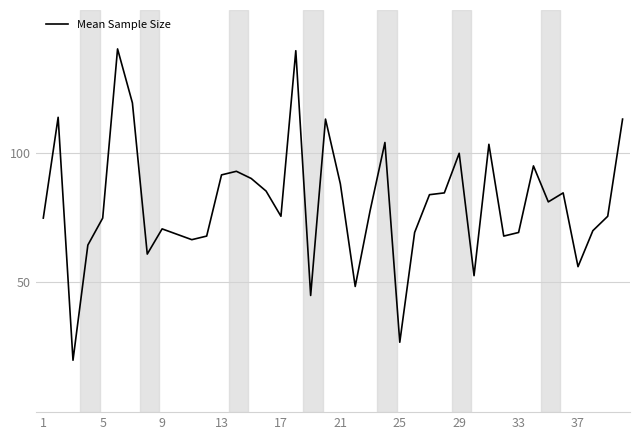

What is the greatest value displayed?

140.0